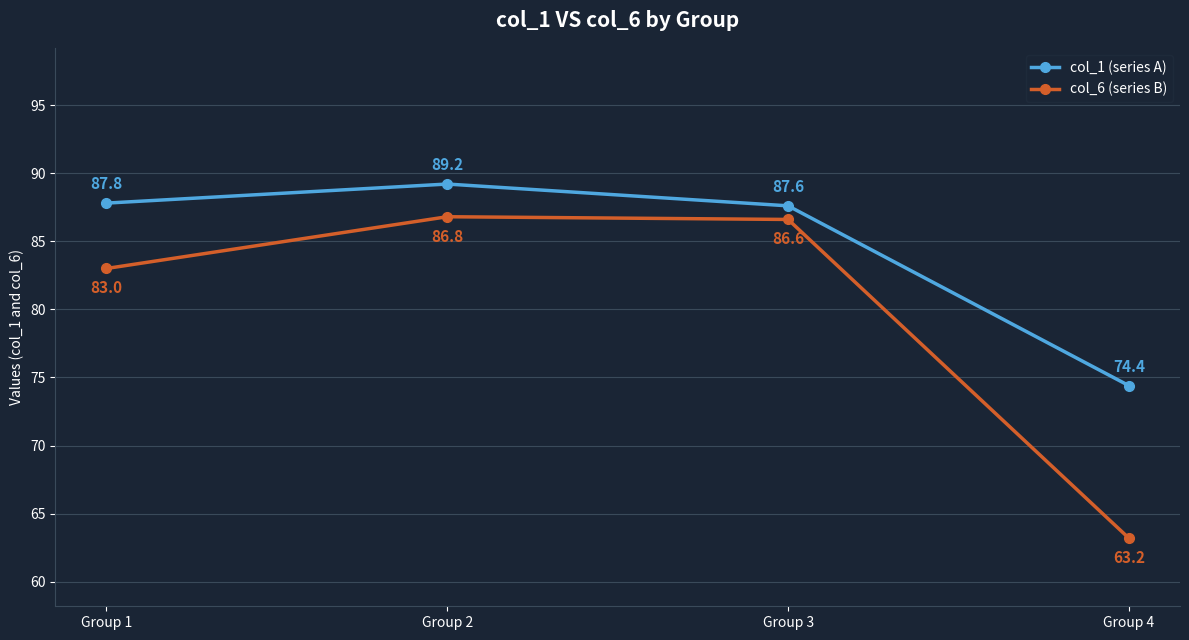

True or false: col_1 (series A) and col_6 (series B) intersect in this chart.

False